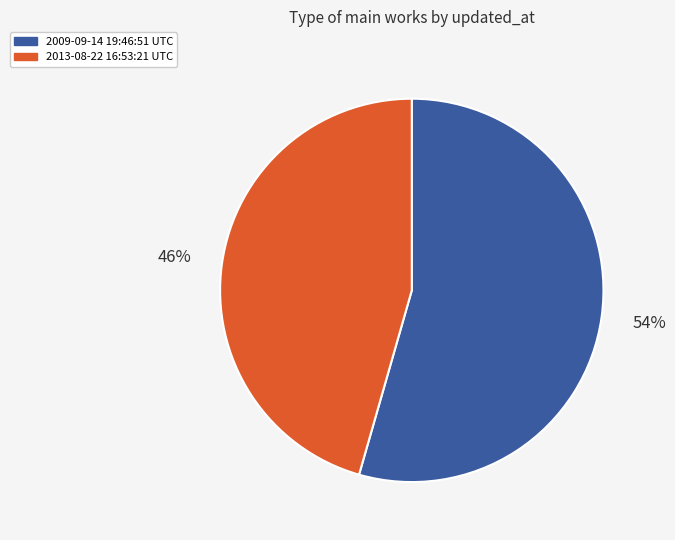

Is the sum of 2009-09-14 19:46:51 UTC and 2013-08-22 16:53:21 UTC greater than half?

Yes